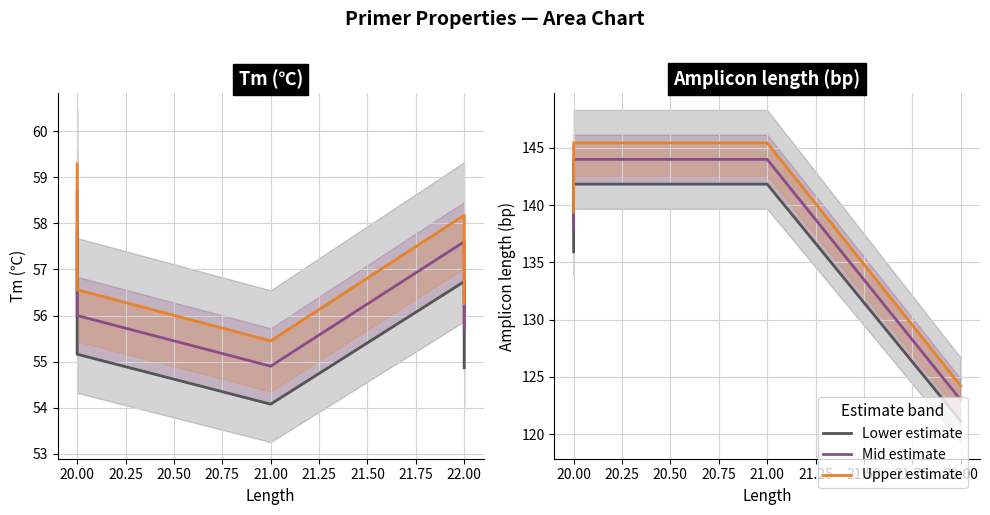

Rank the series by their maximum value, from lowest to highest.

Tm lower bound, Tm (℃), Tm upper bound, Amplicon lower bound, Amplicon length (bp), Amplicon upper bound